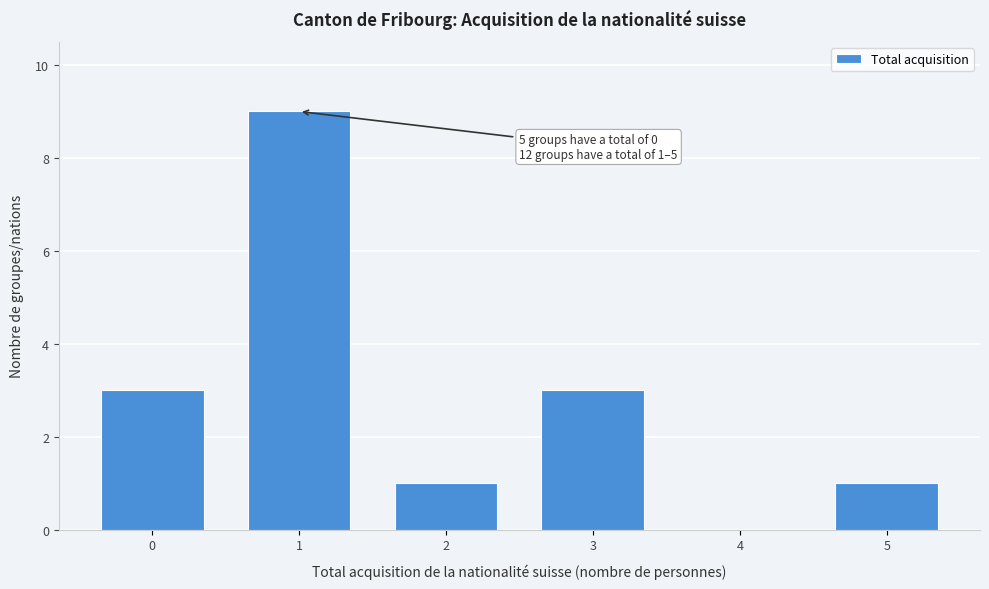

Reading left to right, extract all data points from this chart.

0=3	1=9	2=1	3=3	4=0	5=1